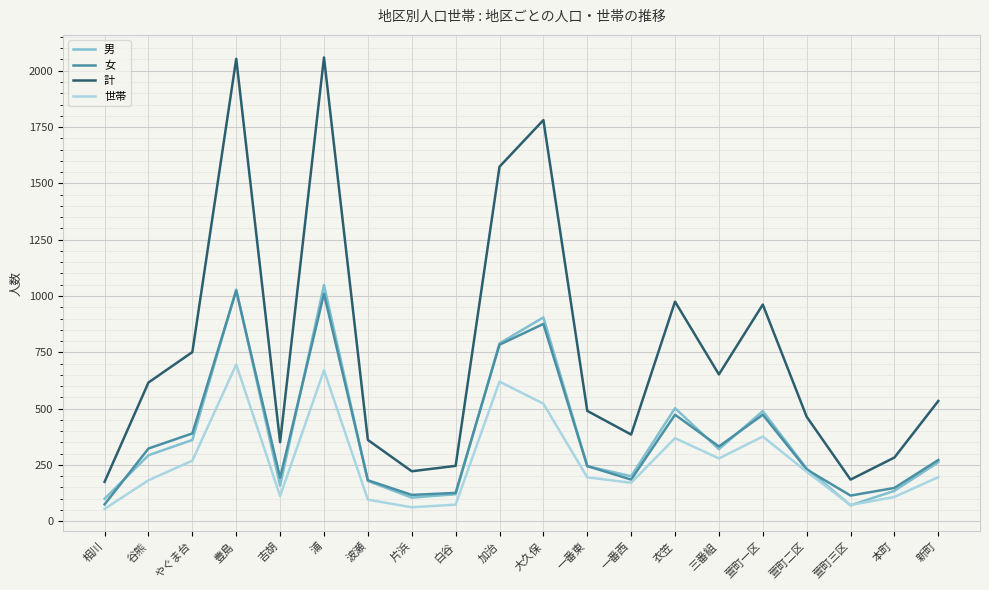

Is the value of 女 at 萱町二区 greater than the value of 計 at 一番西?

No